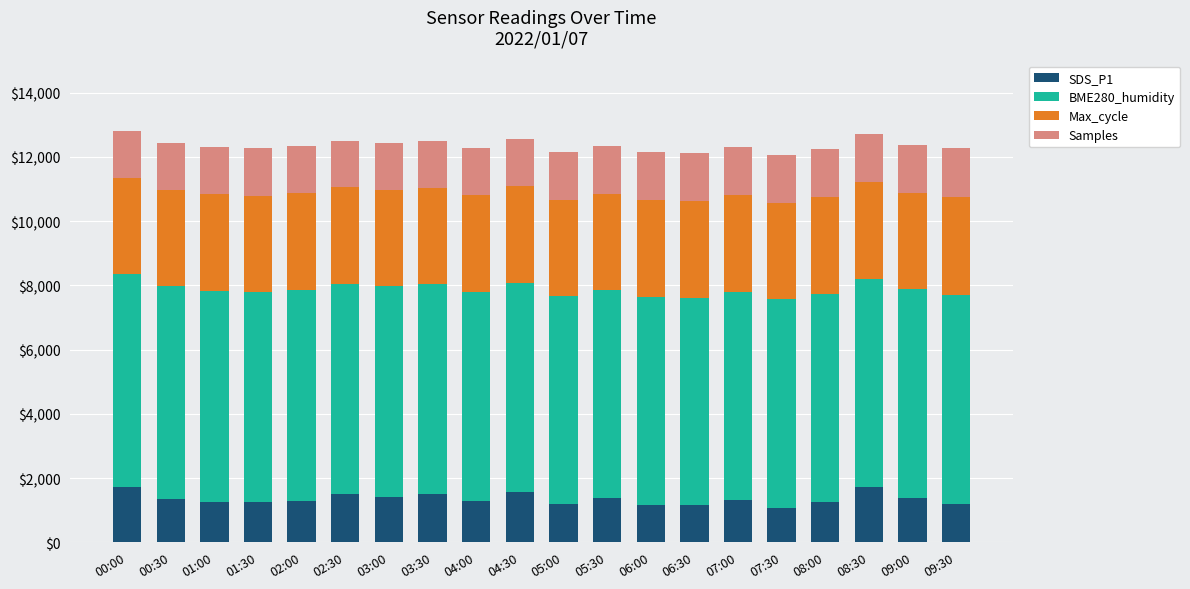

Is it true that SDS_P1 equals 2655.6 at 02:30?

False